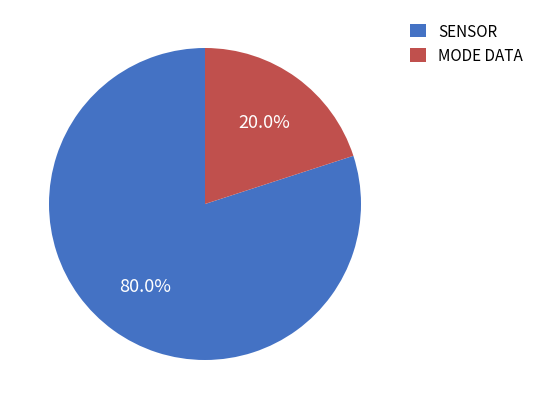

Count the number of slices in the pie.

2